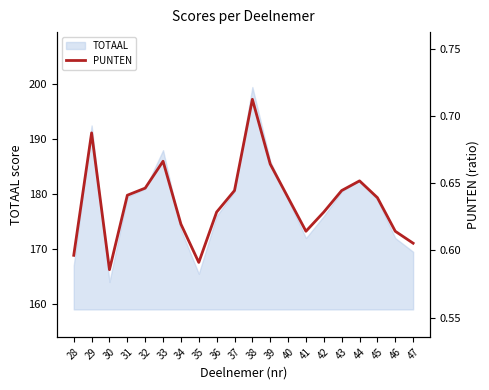

The TOTAAL series shows 179.0 at 45. True or false?

True